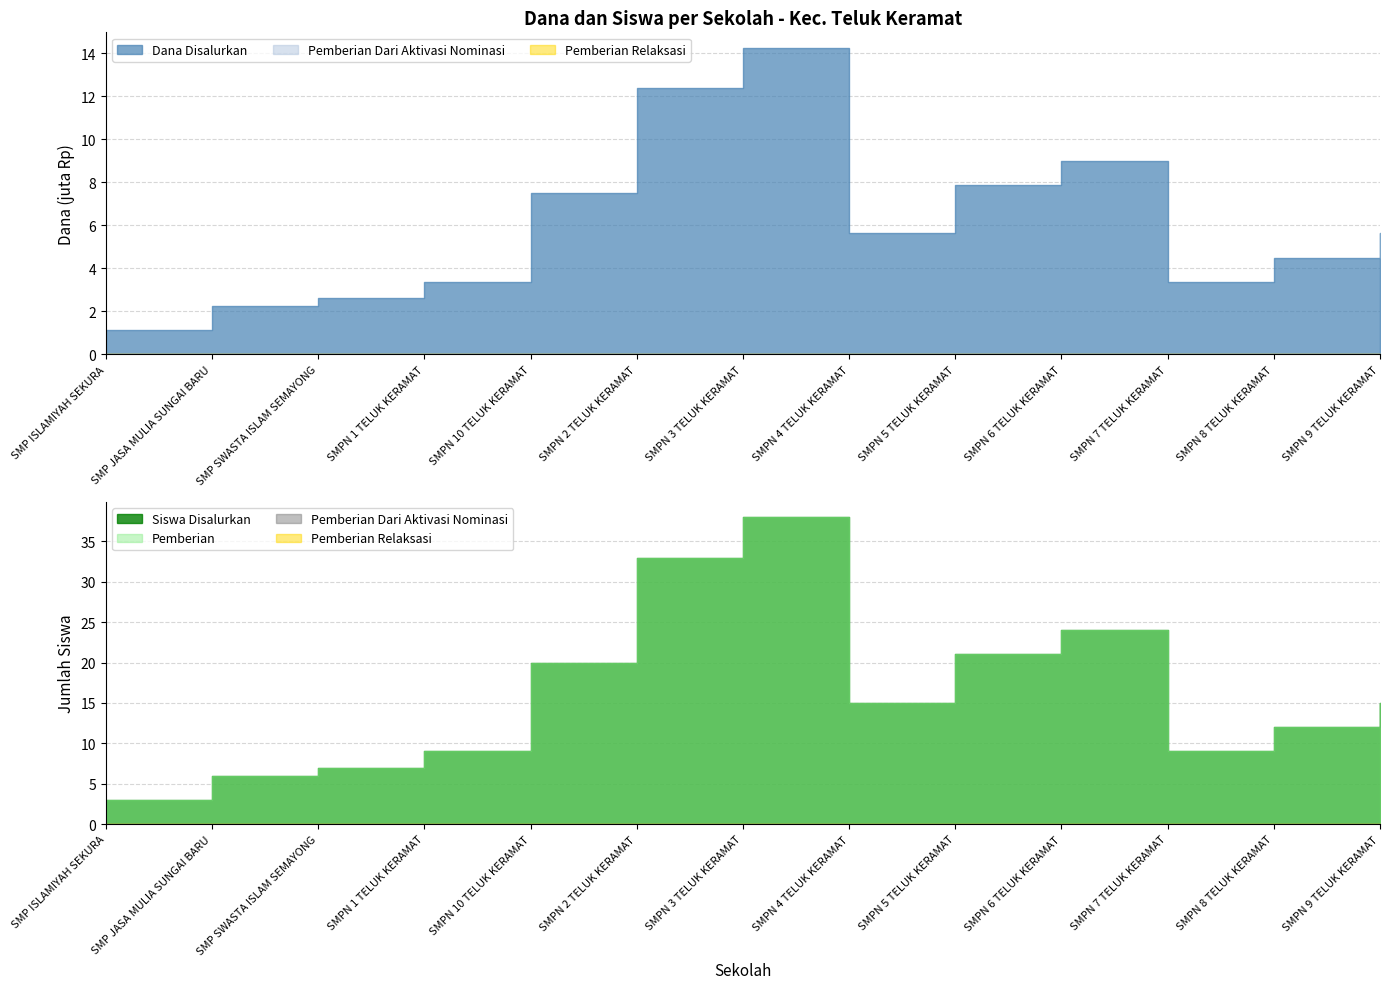

True or false: Pemberian Relaksasi and Siswa Disalurkan cross at least once.

False